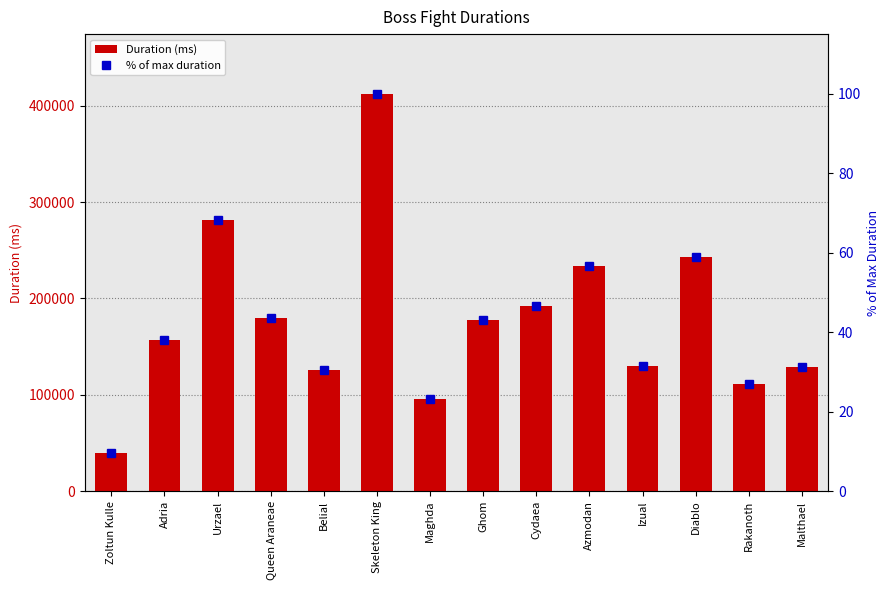

What is the label of the 13th bar from the right?

Adria